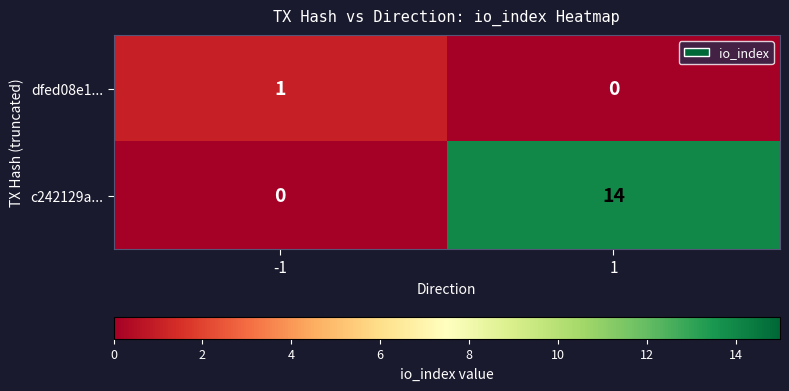

Is the value of dfed08e1... at -1 greater than the value of c242129a... at -1?

Yes